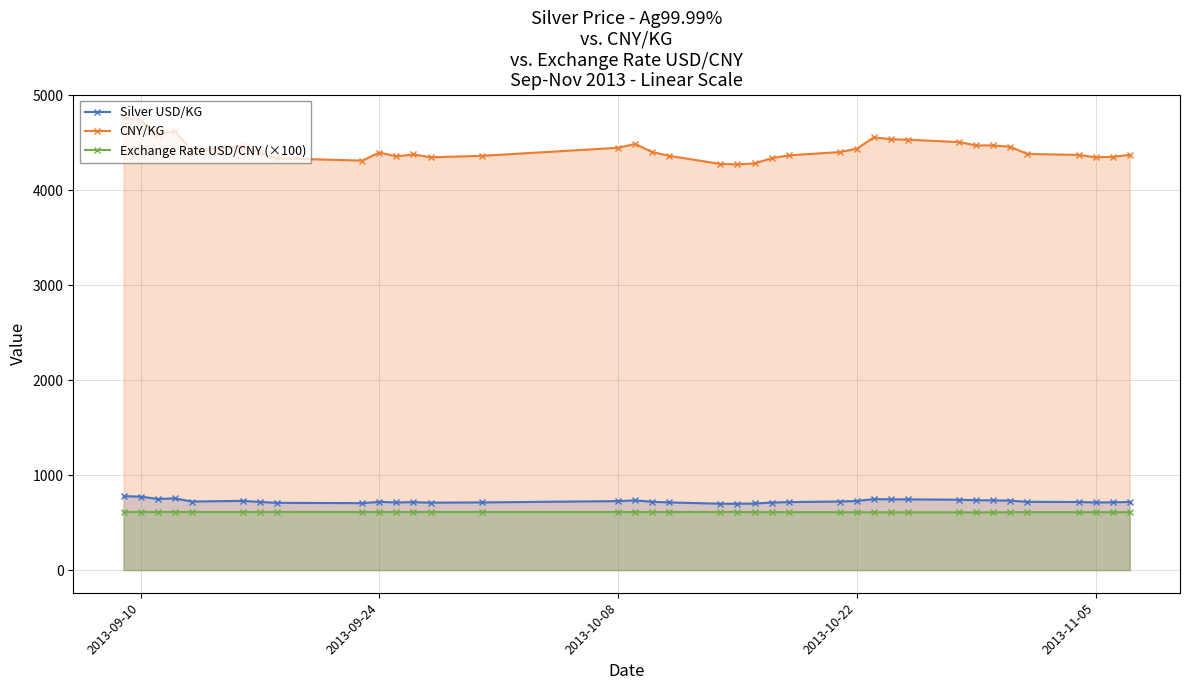

Which series has the largest total across all categories?

CNY/KG